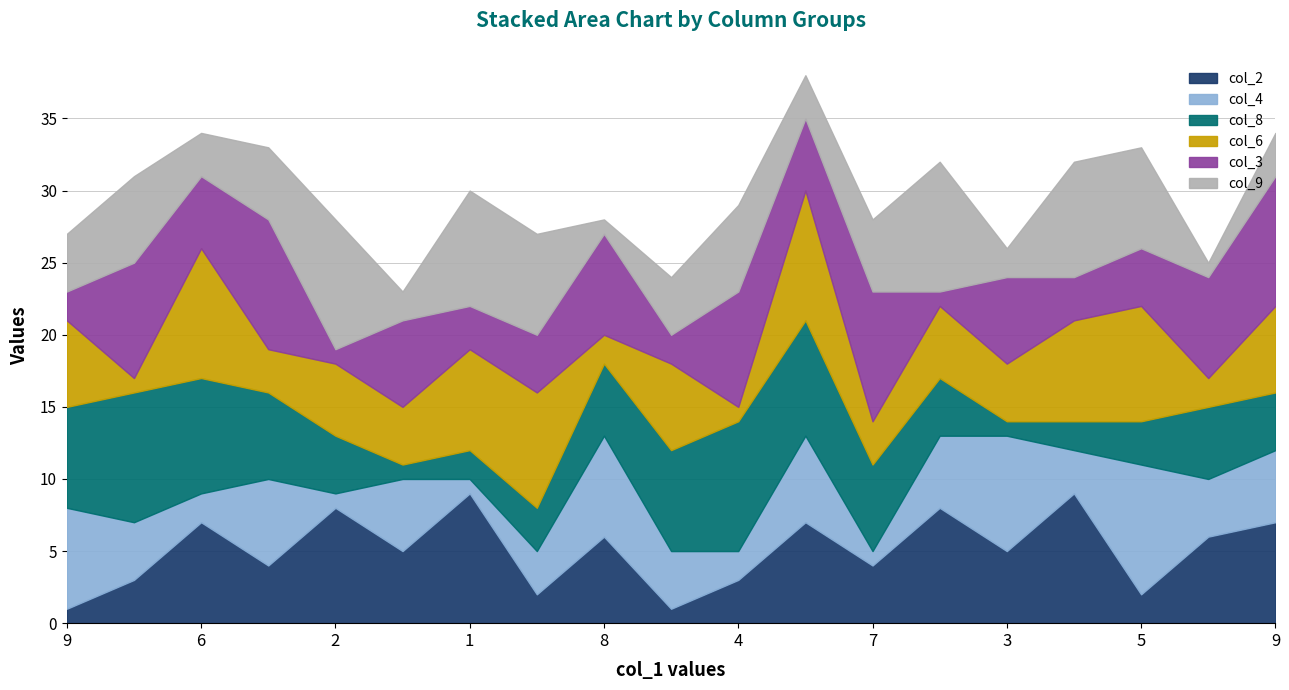

The value of col_4 at 4 is 7. True or false?

False